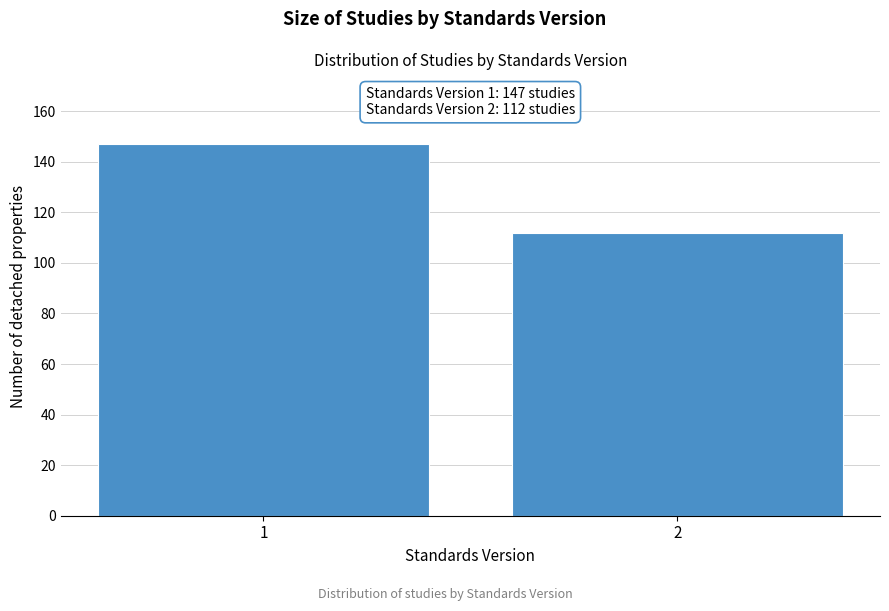

Reading left to right, extract all data points from this chart.

147	112